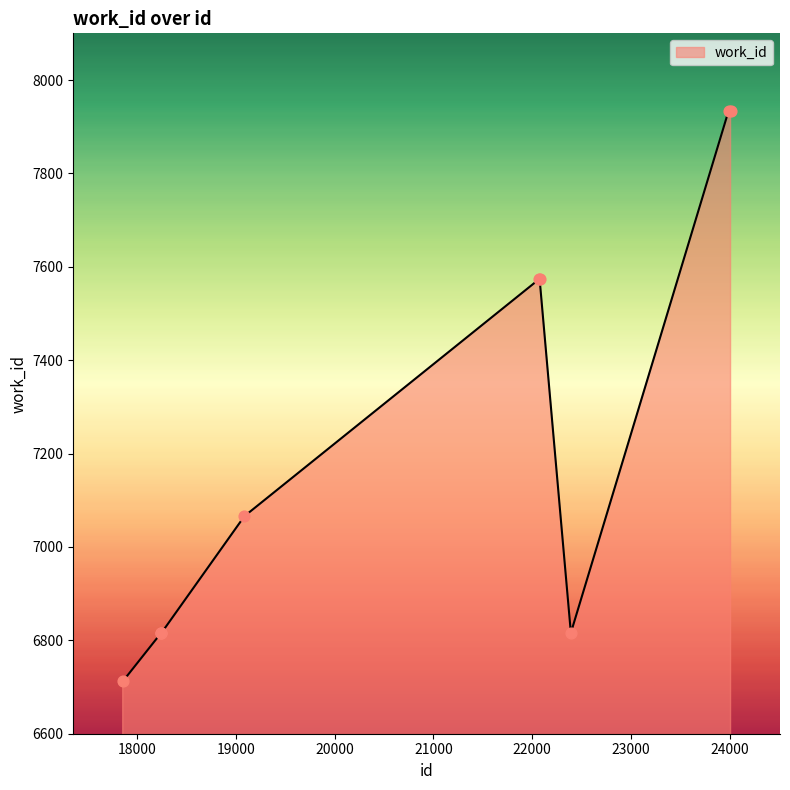

What is the greatest value displayed?

7934